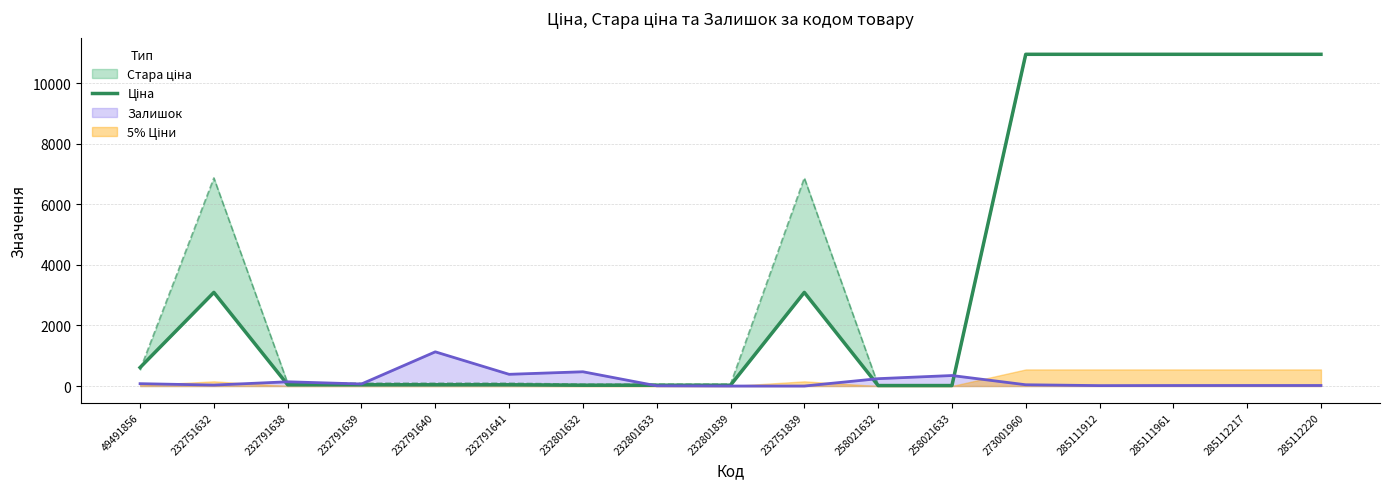

True or false: Залишок has a value of 1129 at 232791640.

True